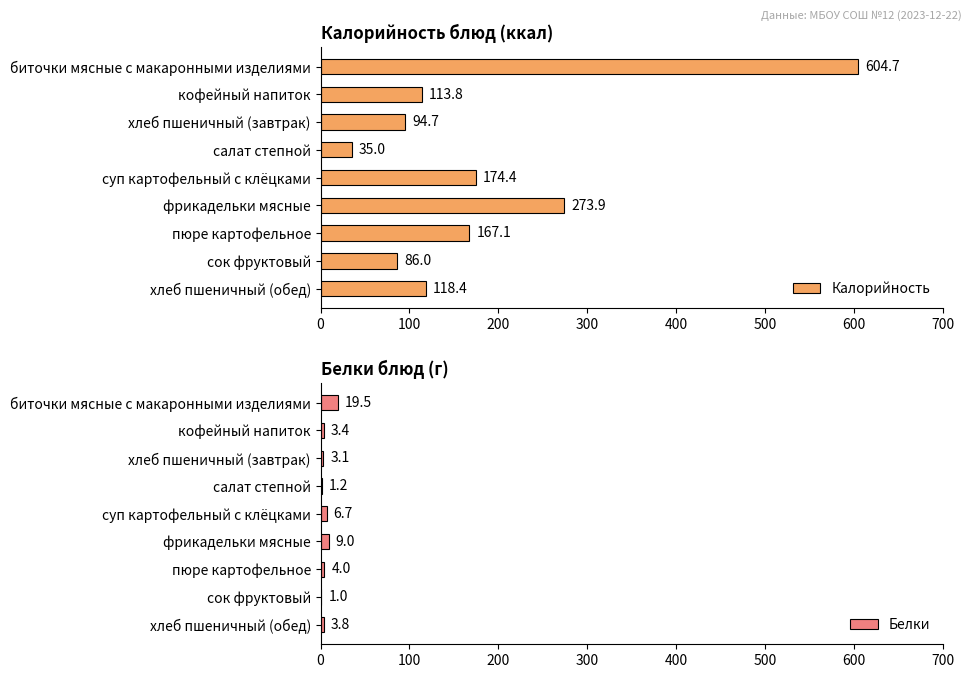

Reading left to right, what are all the values shown in this chart?

Калорийность: 604.7	113.8	94.7	35.0	174.4	273.9	167.1	86.0	118.4
Белки: 19.5	3.4	3.1	1.2	6.7	9.0	4.0	1.0	3.8